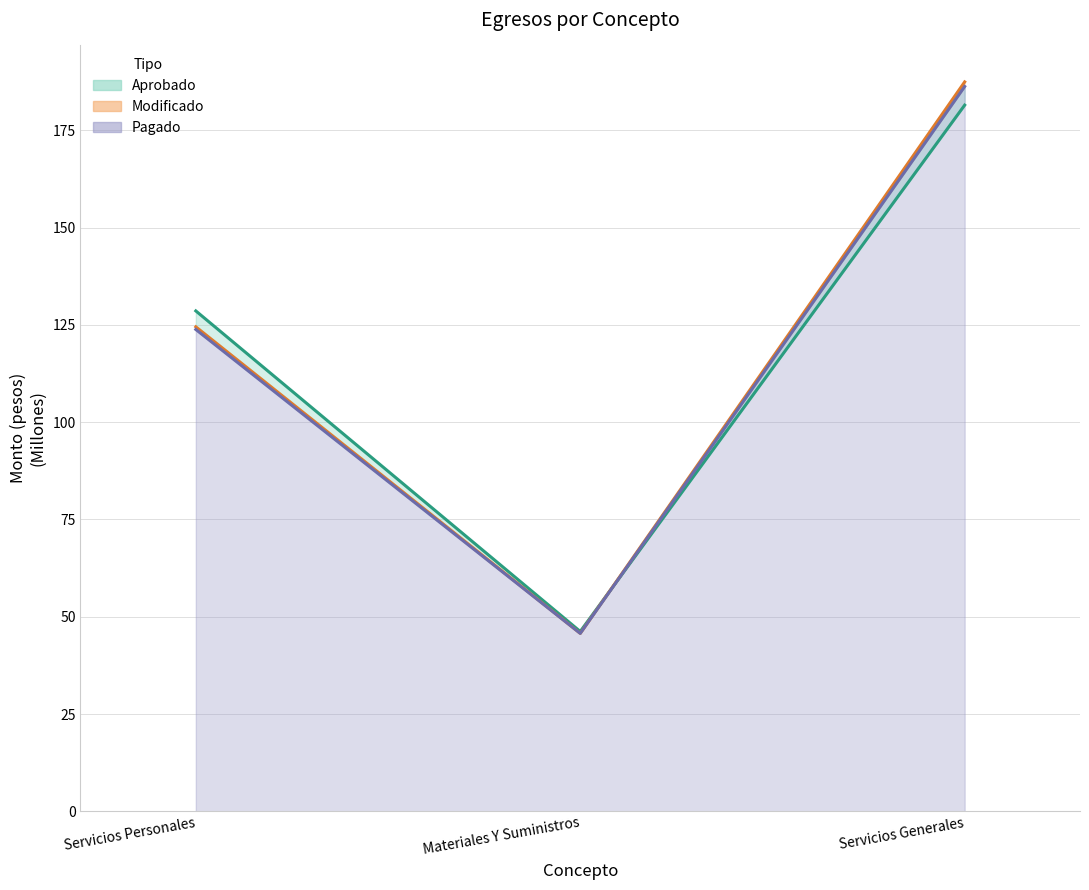

What is the maximum value shown in the chart?

187.5